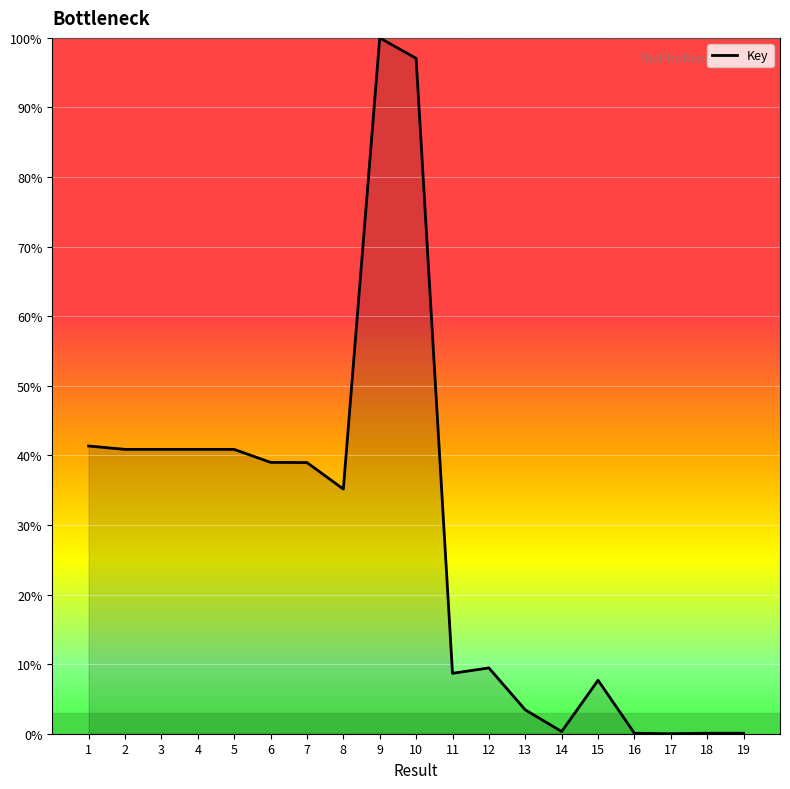

The chart shows a value of 2.9 at 15. True or false?

False